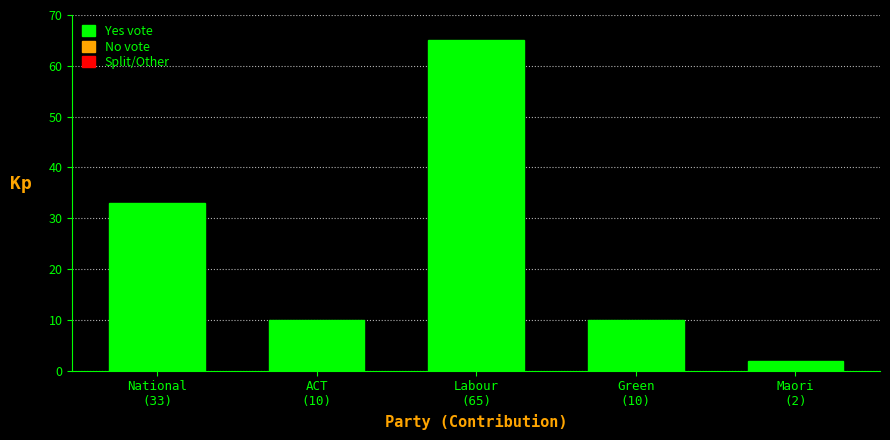

What is the label of the 5th bar from the left?

Maori
(2)